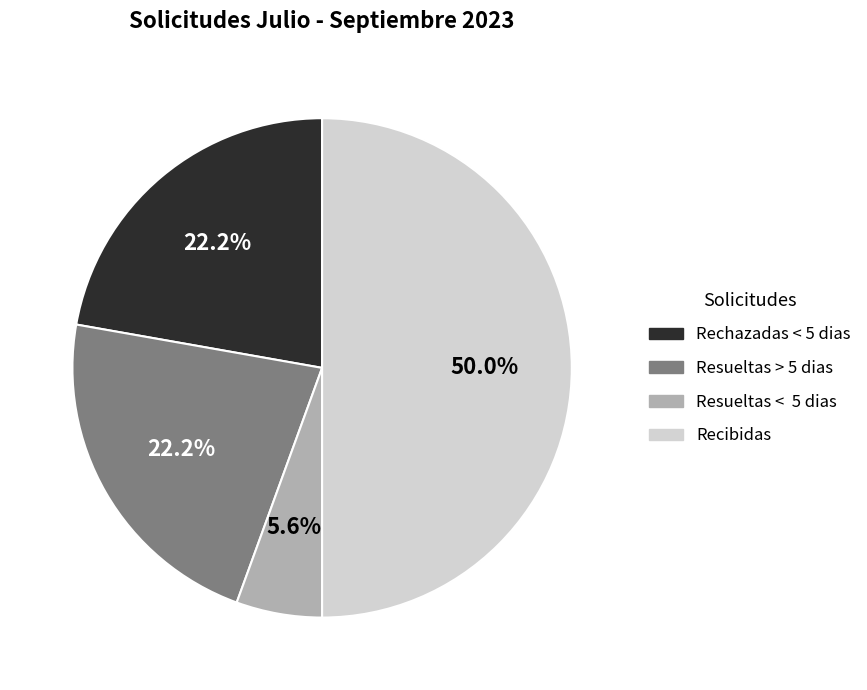

Which slice is the largest?

Recibidas